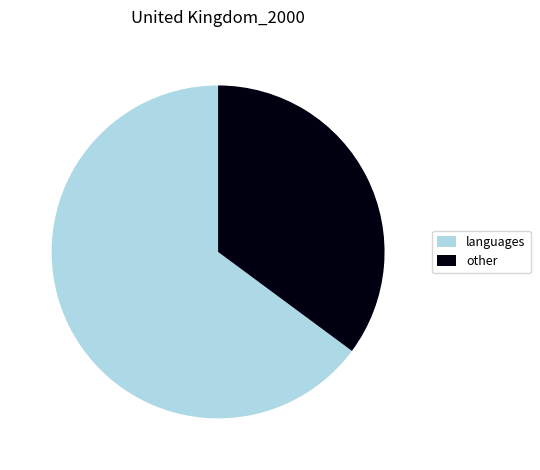

True or false: other accounts for 24% of the total.

False